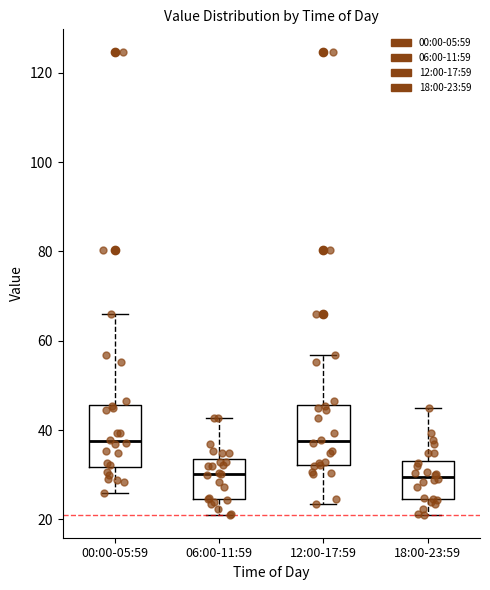

Reading left to right, read every box against the y-axis: the position of its median line, the range the box covers, and the ends of its whiskers. The values are not printed on the chart, so give them approximately, as read against the axis.

00:00-05:59: median 38, box 32 to 46, whiskers 26 to 66
06:00-11:59: median 30, box 24 to 34, whiskers 22 to 42
12:00-17:59: median 38, box 32 to 46, whiskers 24 to 56
18:00-23:59: median 30, box 24 to 34, whiskers 22 to 44